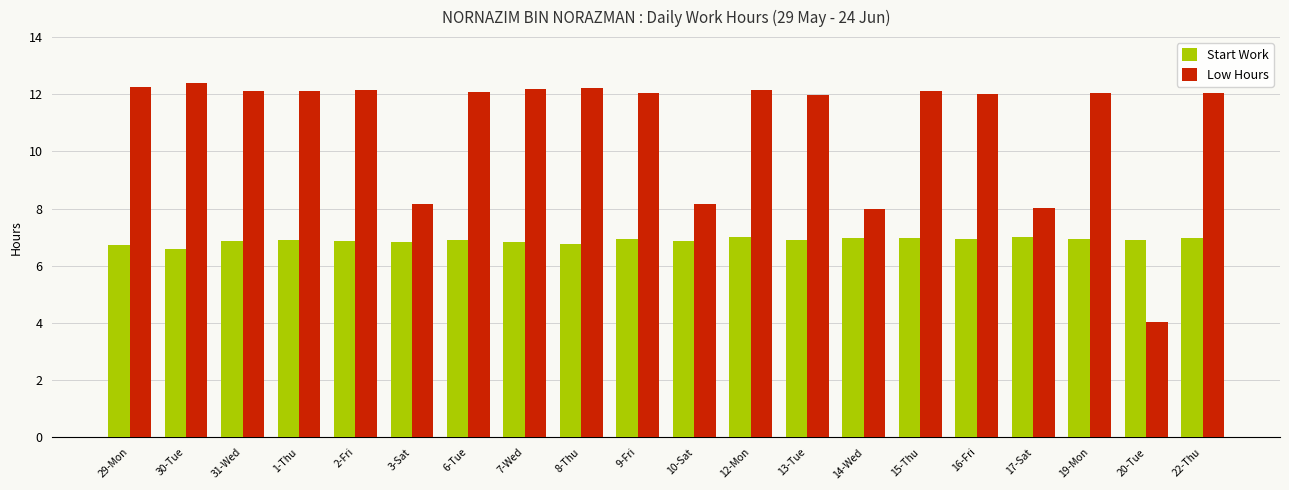

What is the value of the Low Hours bar at the 1st from the left?

12.3